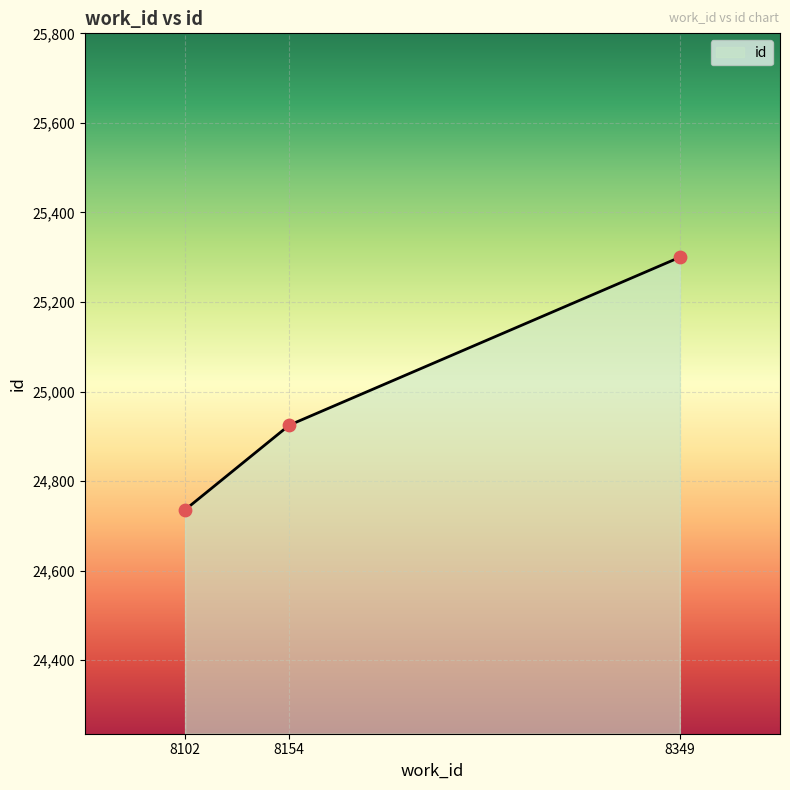

What is the ratio of the value at 8154 to the value at 8102?

1.0